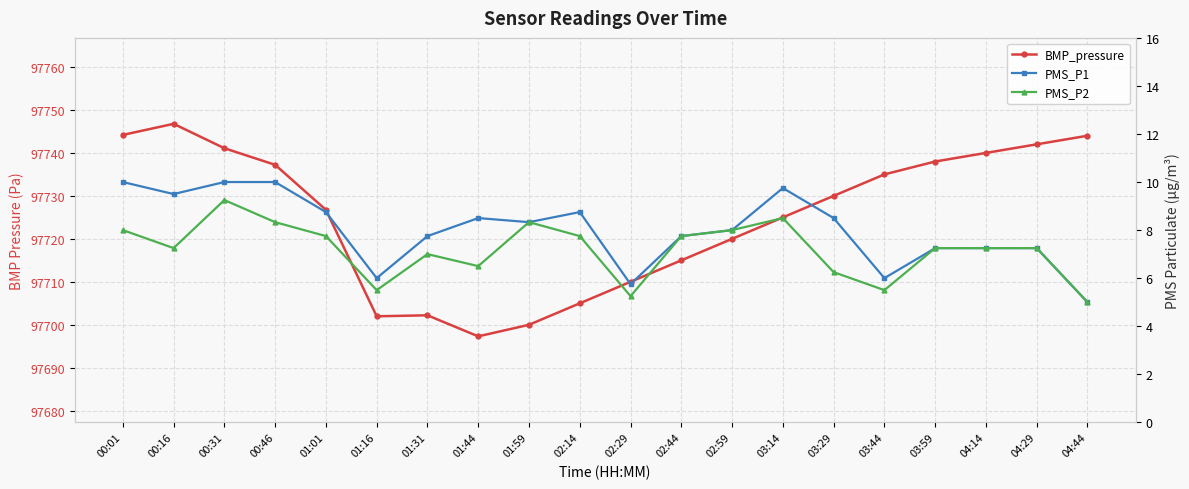

The value of BMP_pressure at 02:29 is 97710.0. True or false?

True